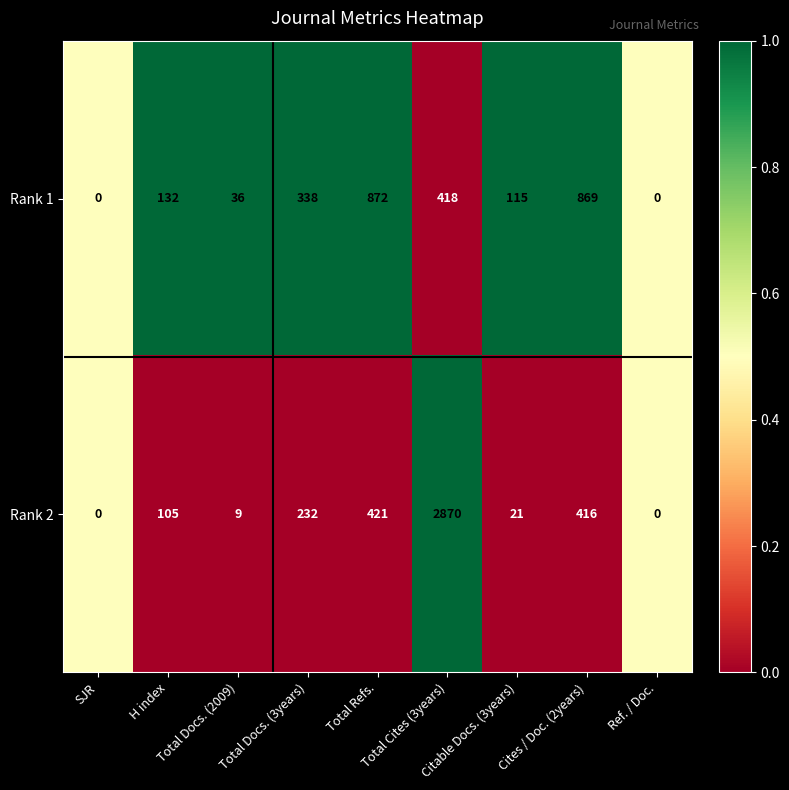

What is the maximum value for Rank 1?

872